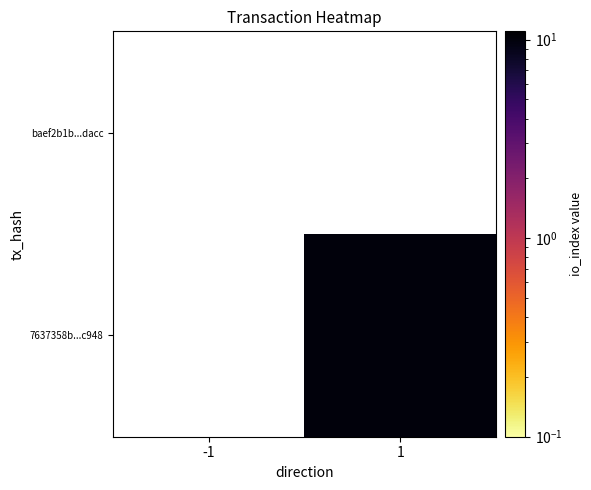

At 1, list the series in order from largest to smallest.

baef2b1b...dacc, 7637358b...c948